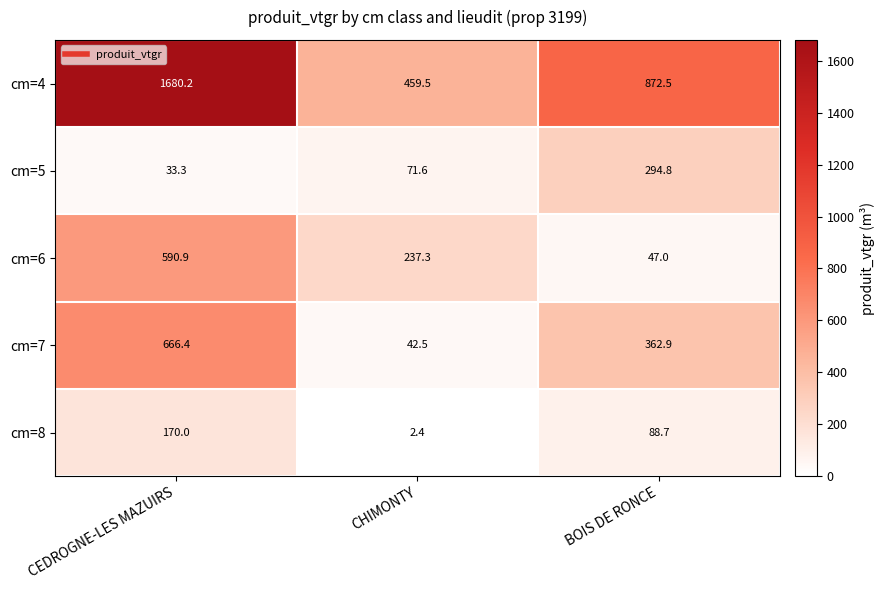

What is the total value across all series at BOIS DE RONCE?

1665.9